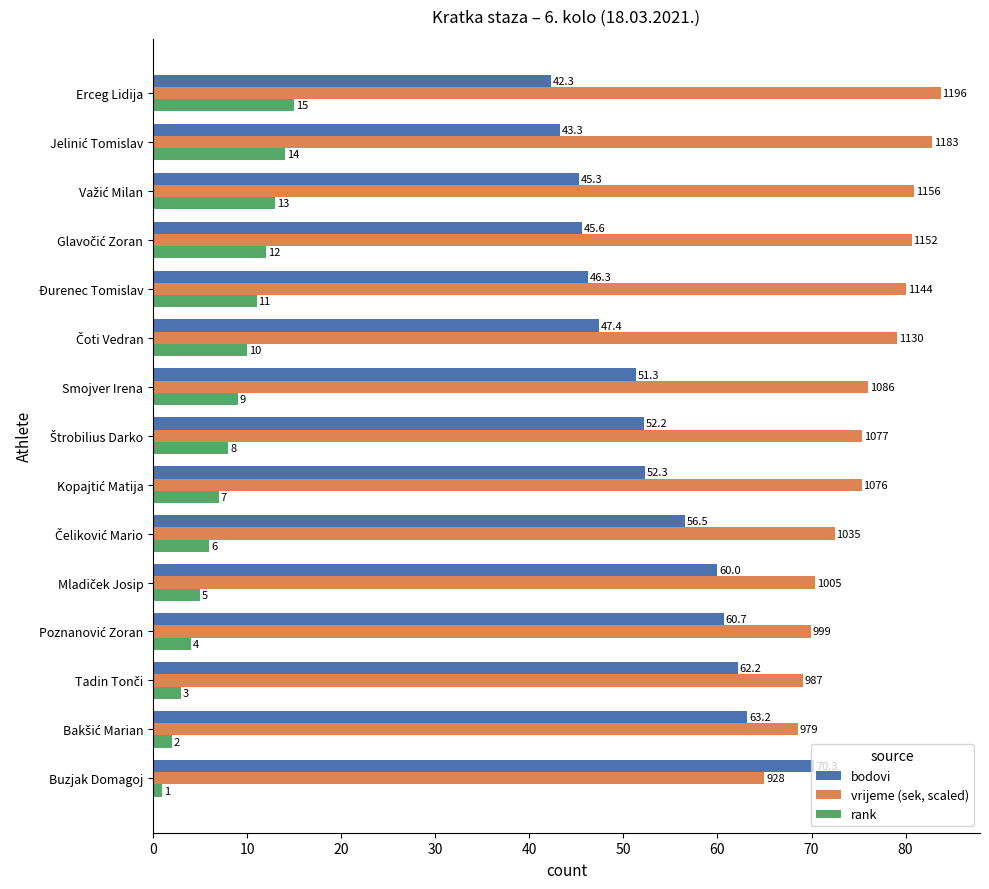

What is the difference between the second highest and second lowest values in the rank series?

12.0